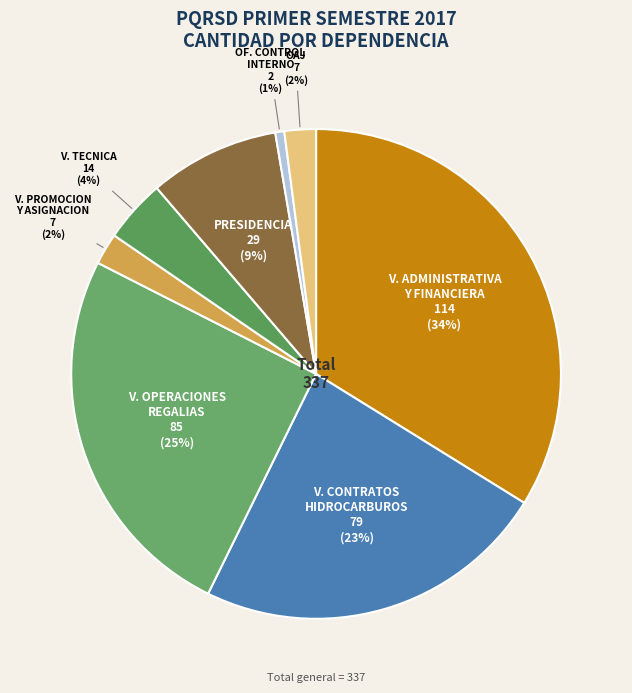

How many segments does this pie chart have?

8